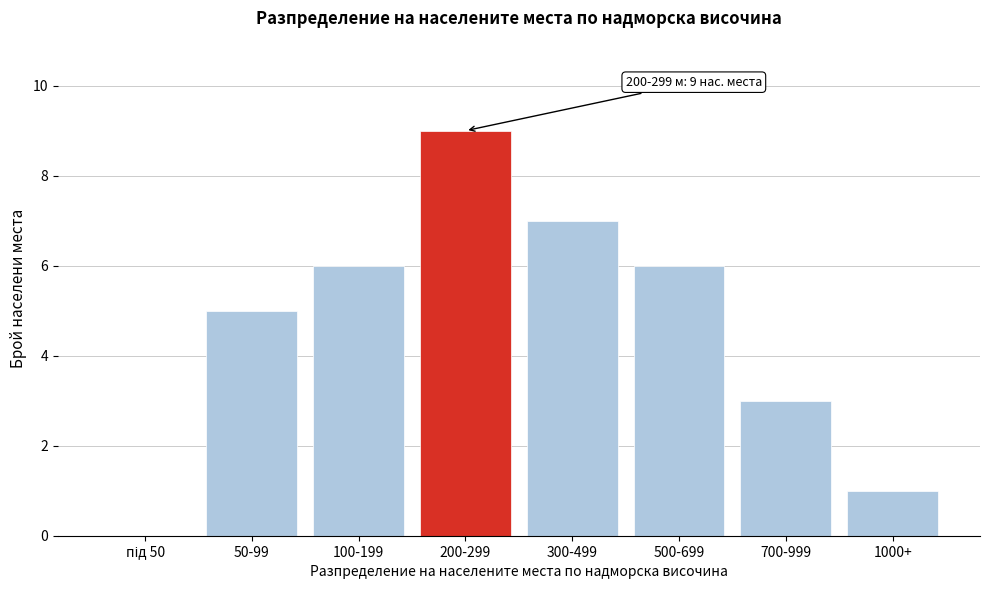

Is it true that the value at 700-999 is 3?

True